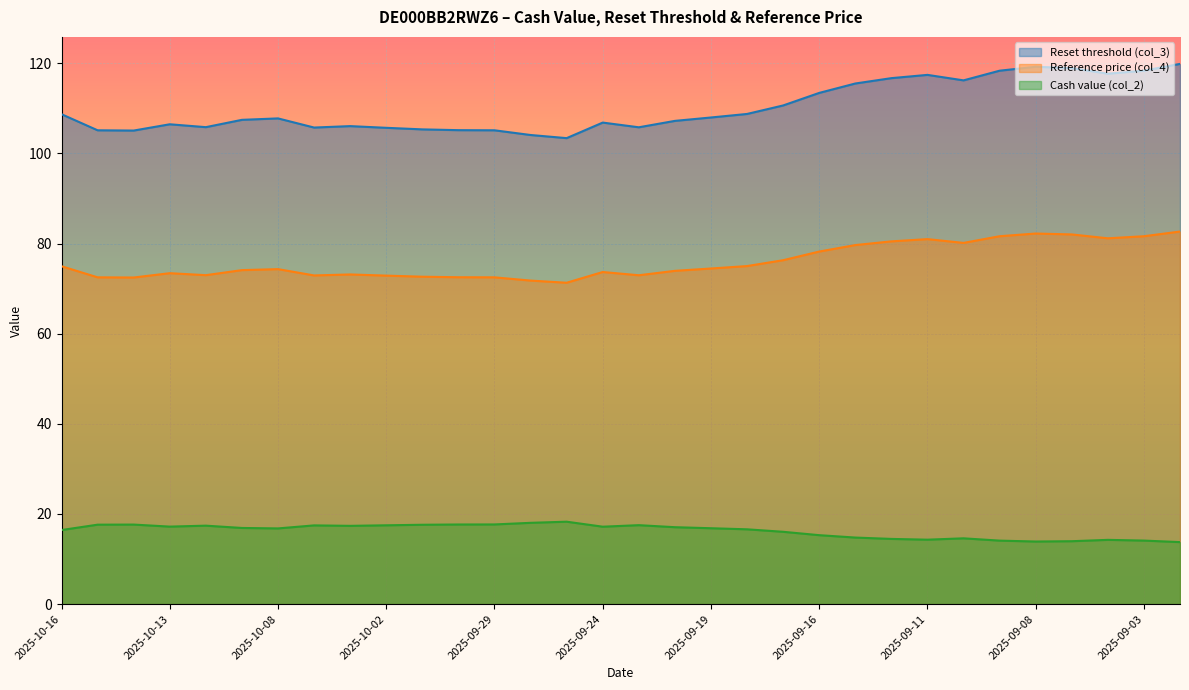

What value does the Reference price (col_4) series have at 2025-09-05?

82.0